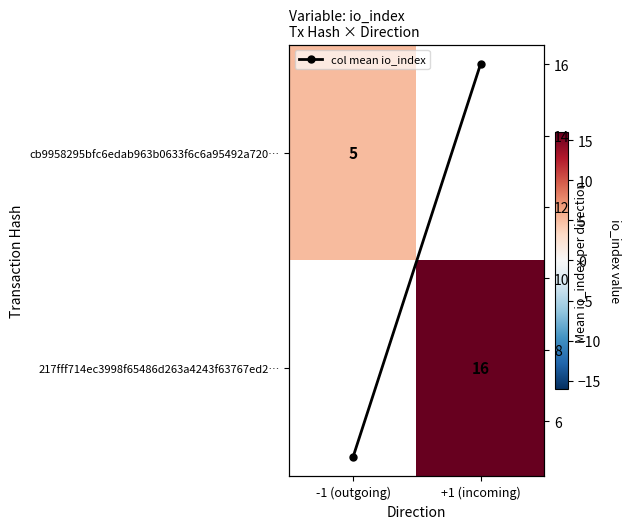

How many series are shown in this chart?

3